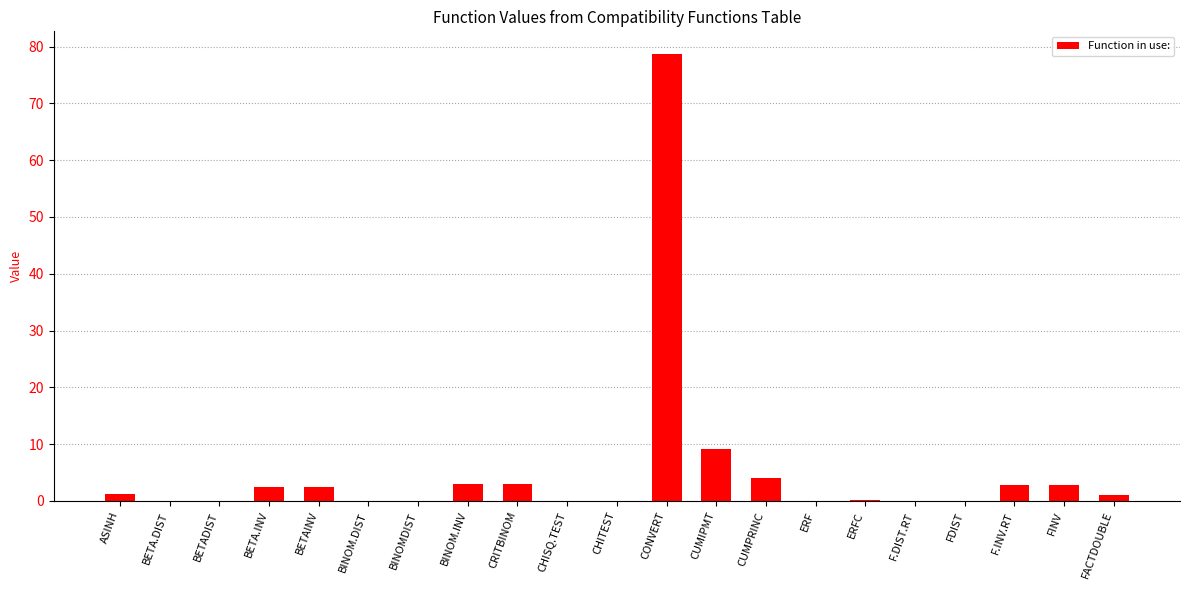

Count the number of categories in the chart.

21